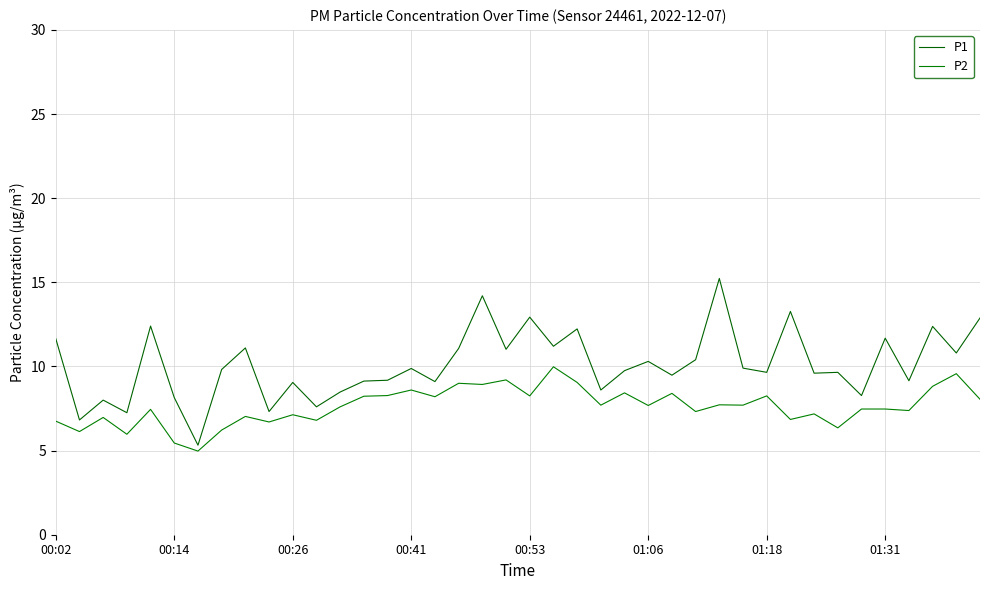

True or false: P2 and P1 intersect in this chart.

False